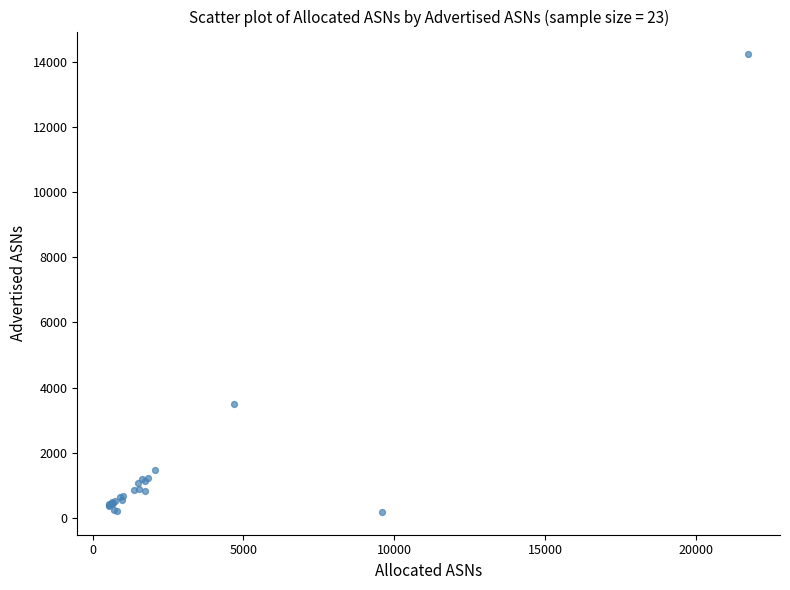

What Y value in the scatter plot is closest to 7210?

3508